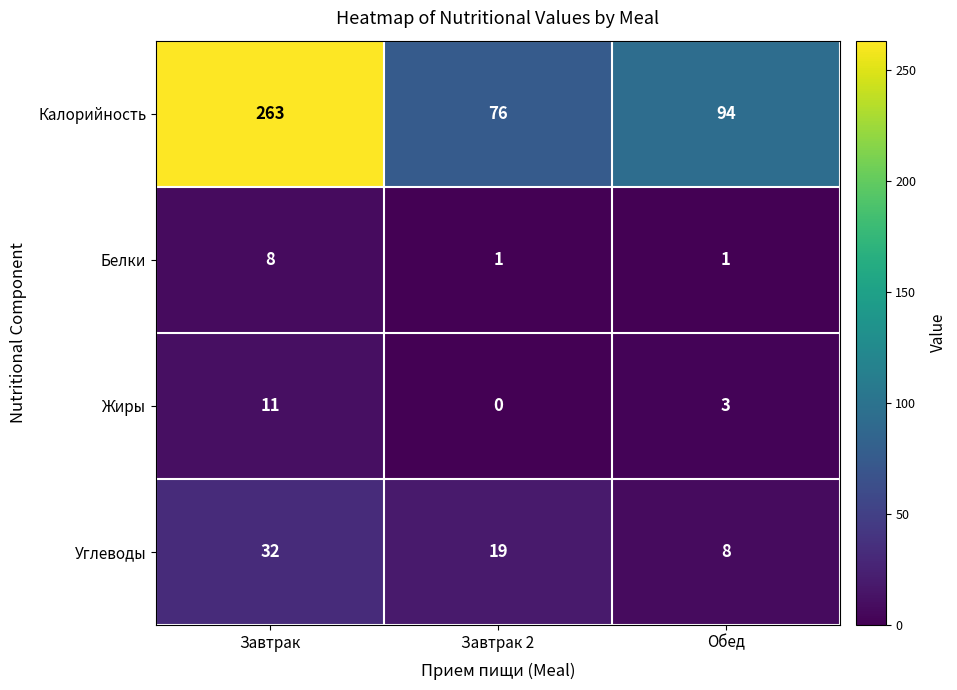

What is the difference between the maximum and minimum values in the Калорийность series?

187